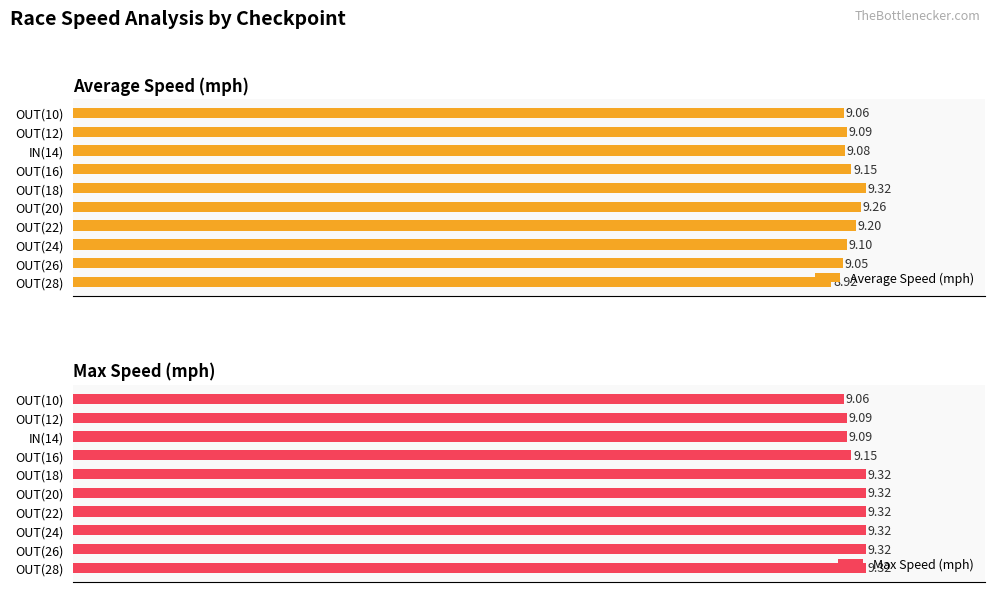

List the labels in order of Average Speed (mph) value, smallest first.

OUT(28), OUT(26), OUT(10), IN(14), OUT(12), OUT(24), OUT(16), OUT(22), OUT(20), OUT(18)